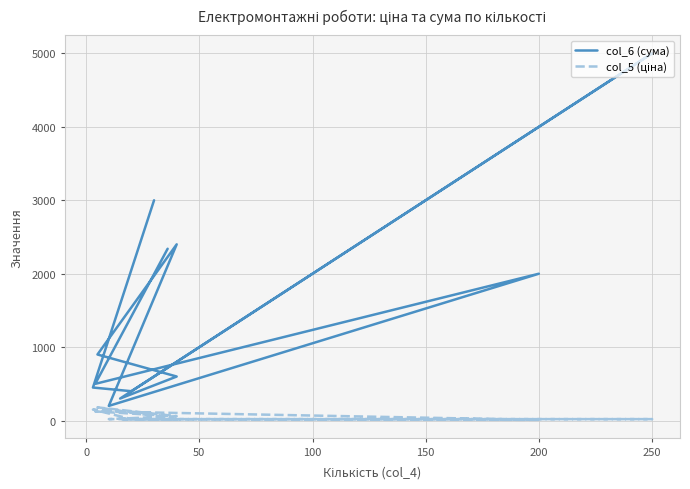

True or false: col_6 (сума) and col_5 (ціна) intersect in this chart.

False